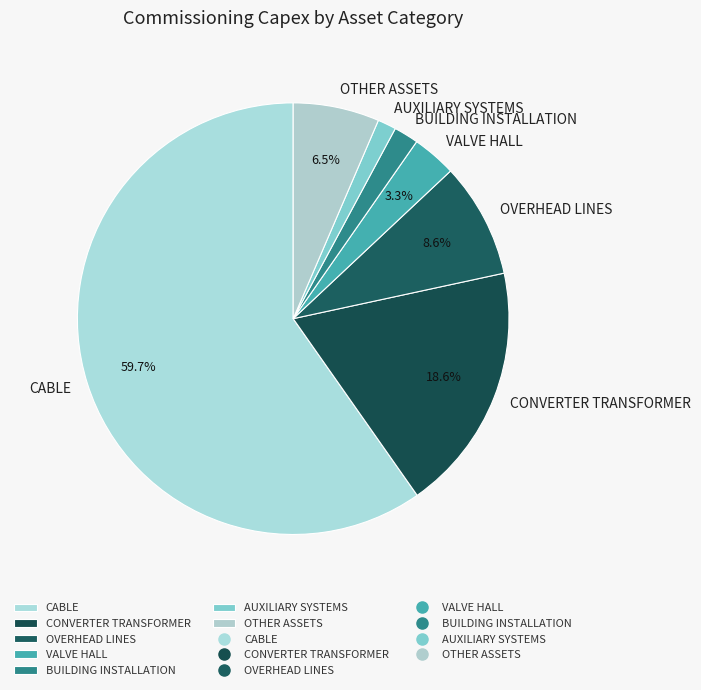

How many slices are in this pie chart?

7